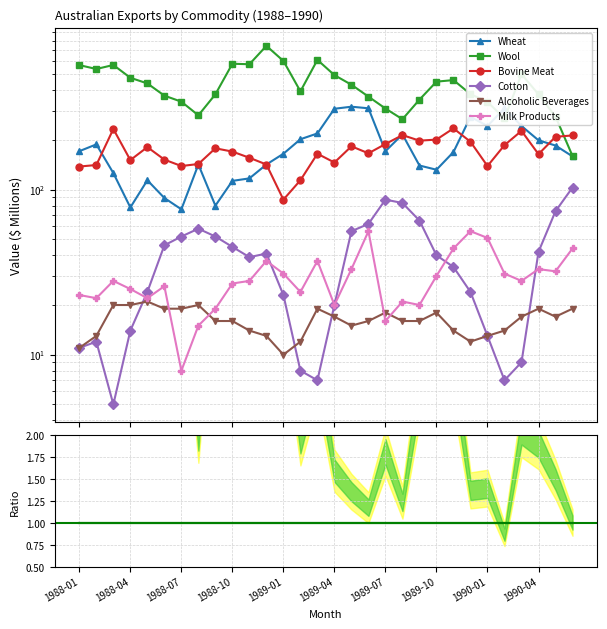

True or false: Bovine Meat has a value of 297 at 1989-10.

False